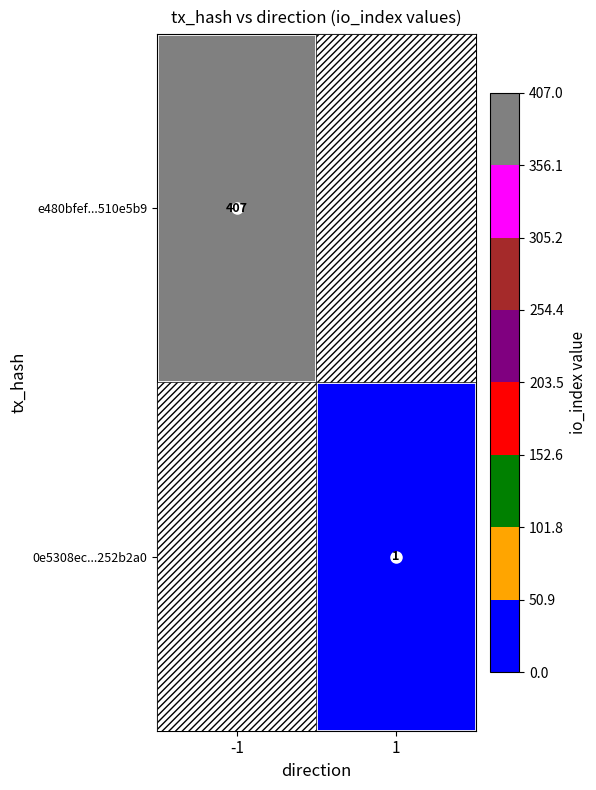

How many positive values does the 0e5308ec...252b2a0 series have?

1